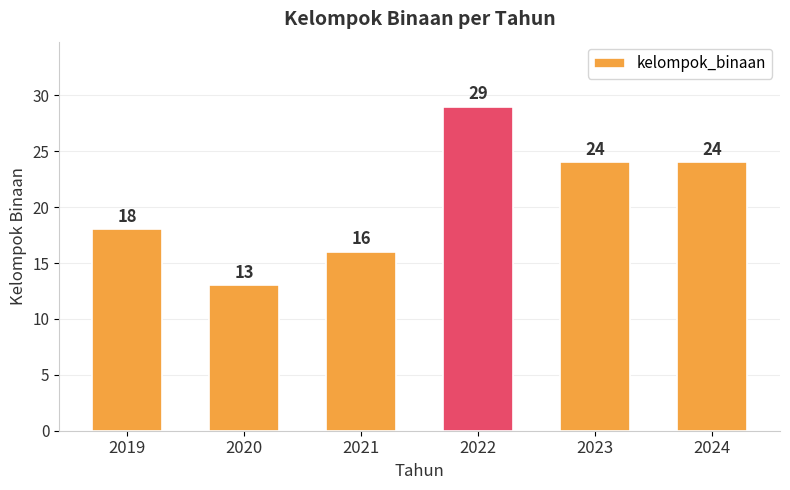

Is it true that the value at 2024 is 10?

False